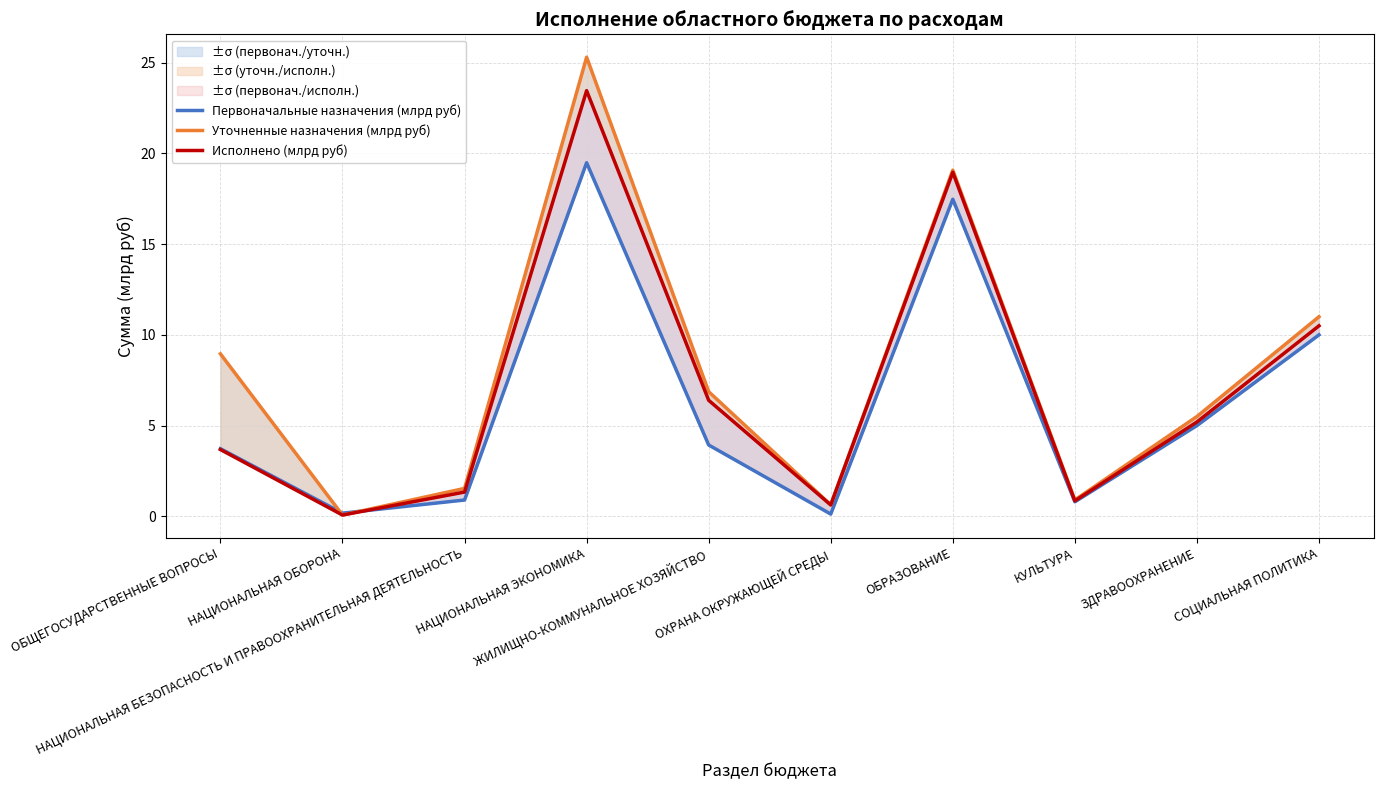

How many interior local peaks does the Исполнено (млрд руб) series have?

2